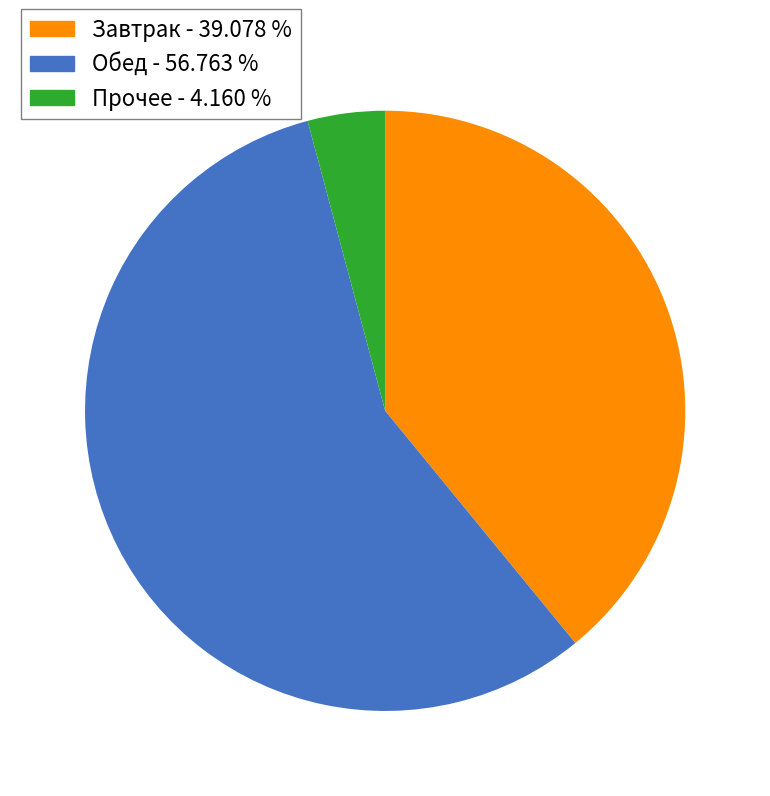

Is there any slice that represents more than half of the pie?

Yes